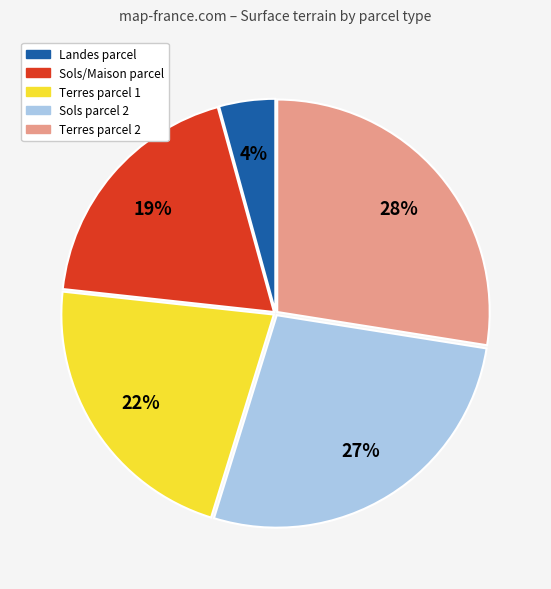

True or false: Terres parcel 2 accounts for 13% of the total.

False